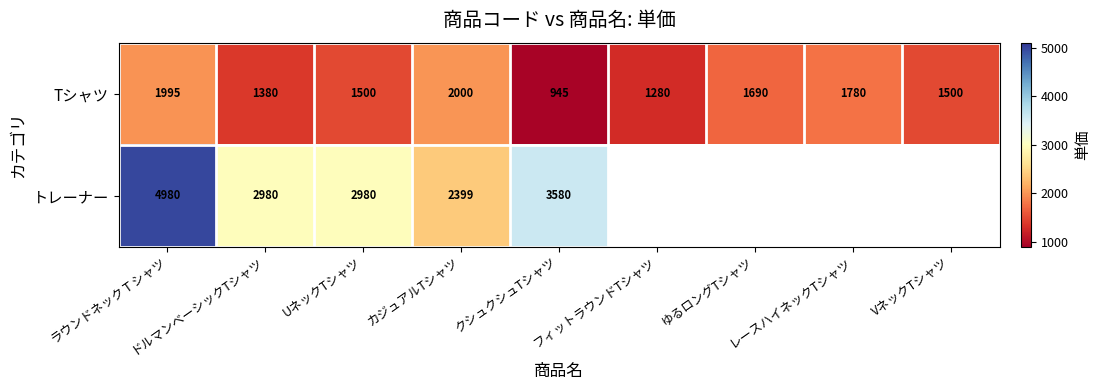

At which category is the sum across all series the highest?

ラウンドネックＴシャツ